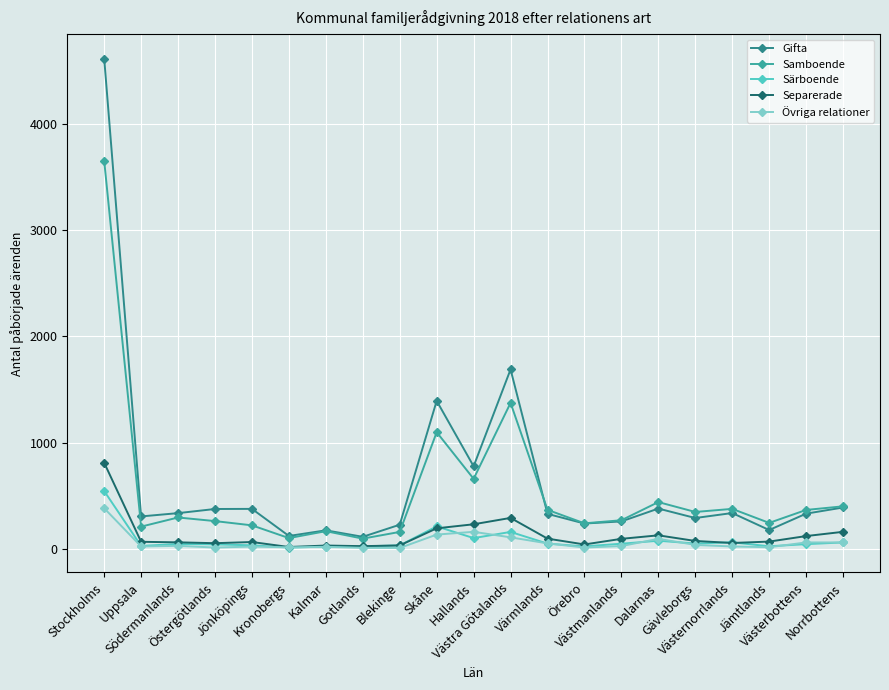

What is the highest value of the Gifta series?

4616